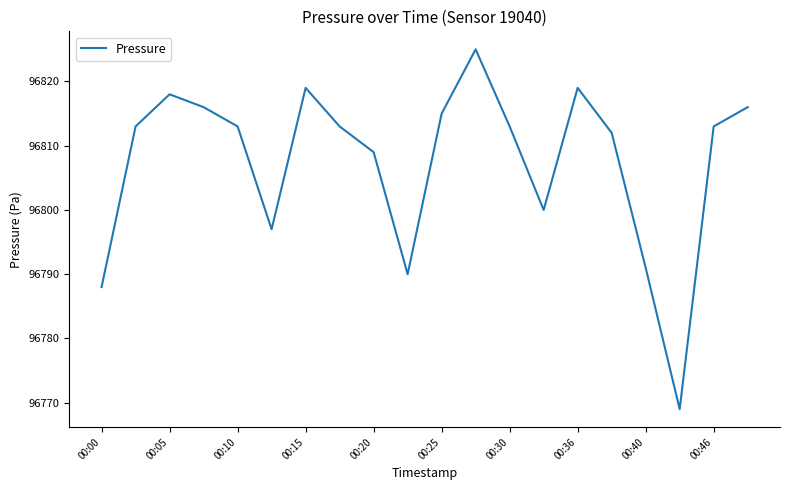

What is the difference between the maximum and minimum values?

56